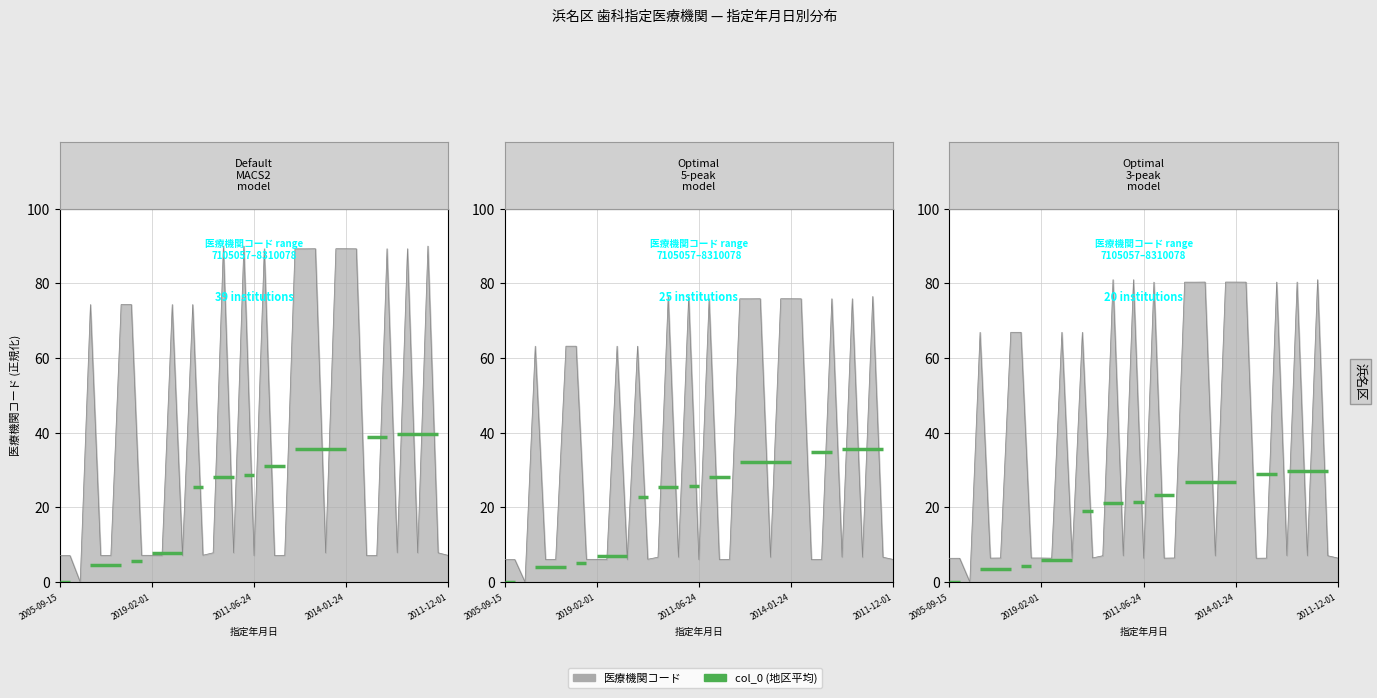

How many points are lower than both their immediate neighbors (excluding endpoints)?

13